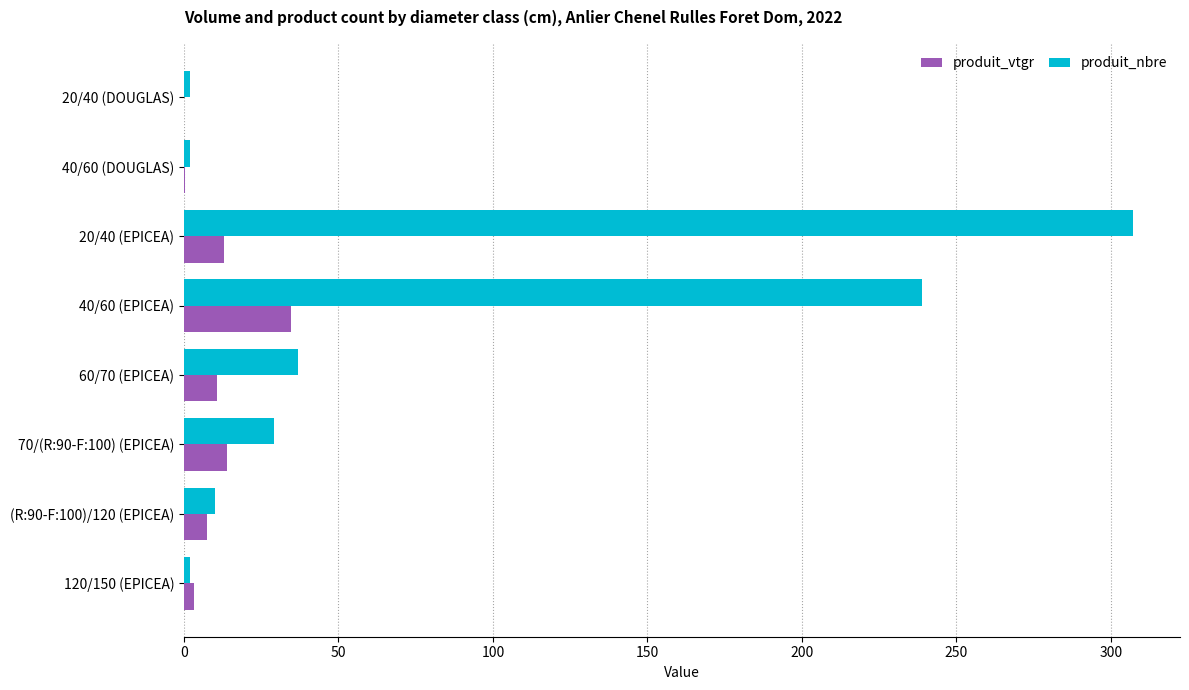

What is the maximum value shown in the chart?

307.0